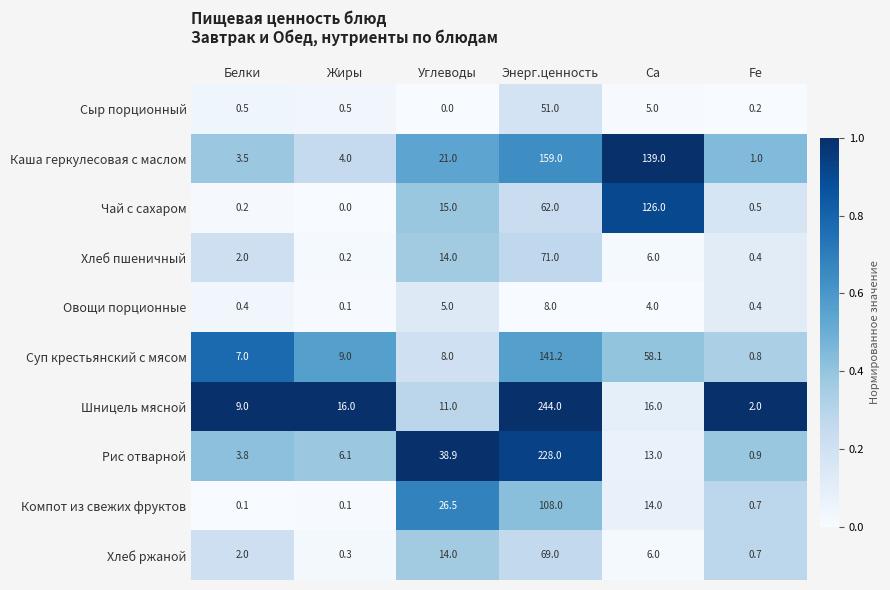

What is the difference between the Рис отварной values at Са and Энерг.ценность?

215.0